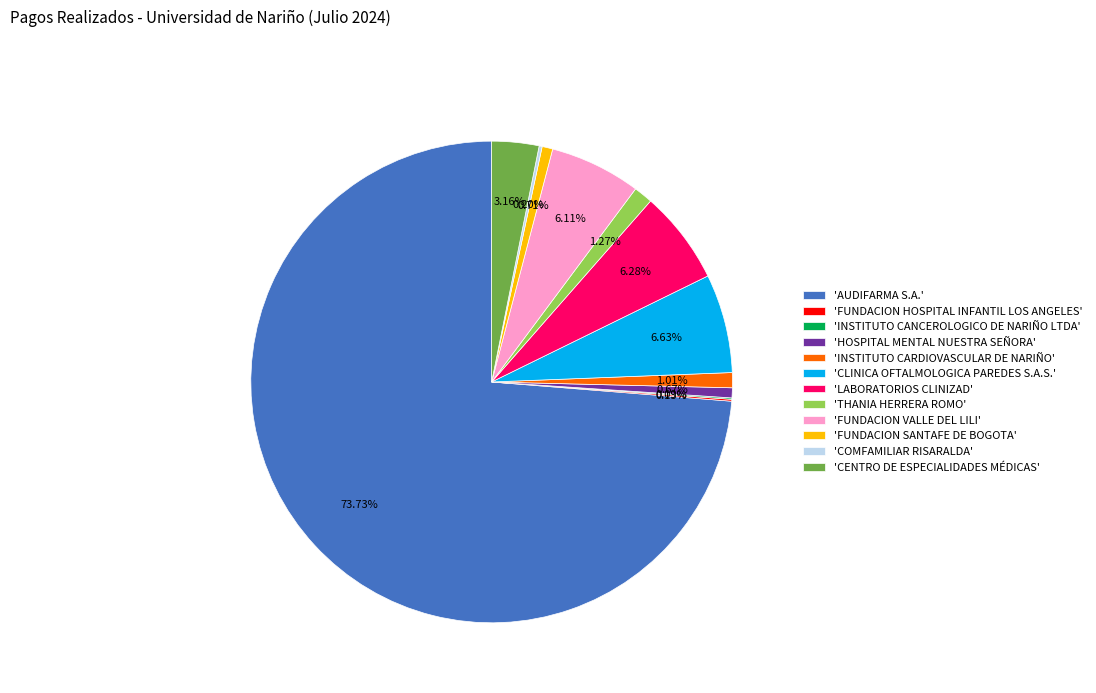

To the nearest percent, what is the average slice percentage?

8%